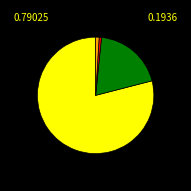

Which slice is the largest?

Electric Construction Work in Progress